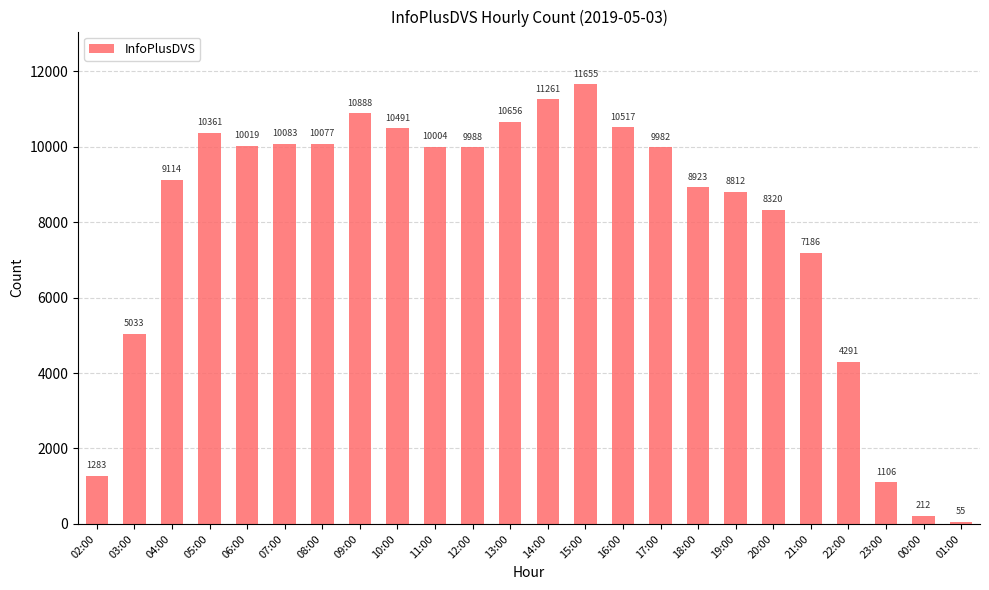

Rank the categories by value from highest to lowest.

15:00, 14:00, 09:00, 13:00, 16:00, 10:00, 05:00, 07:00, 08:00, 06:00, 11:00, 12:00, 17:00, 04:00, 18:00, 19:00, 20:00, 21:00, 03:00, 22:00, 02:00, 23:00, 00:00, 01:00